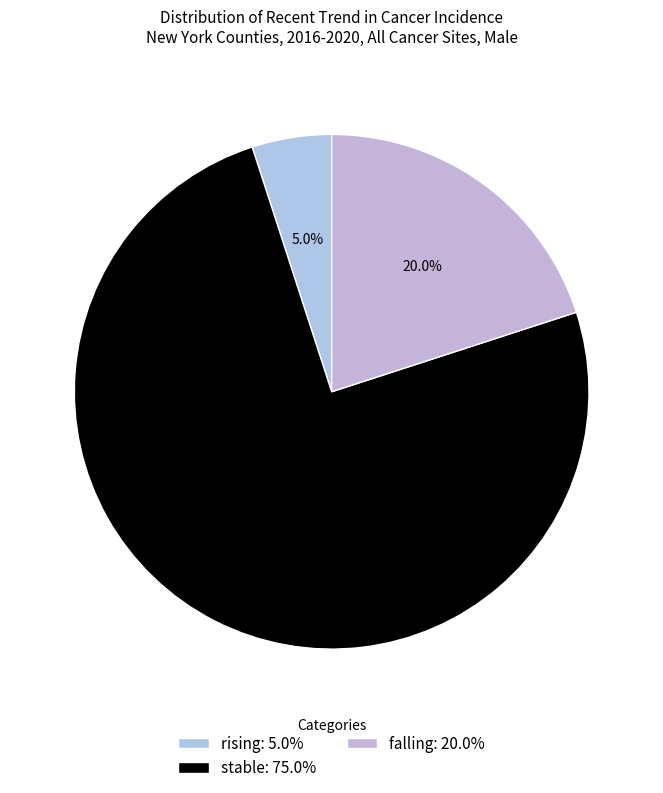

To the nearest percent, what is the difference between the rising and stable slice percentages?

70%